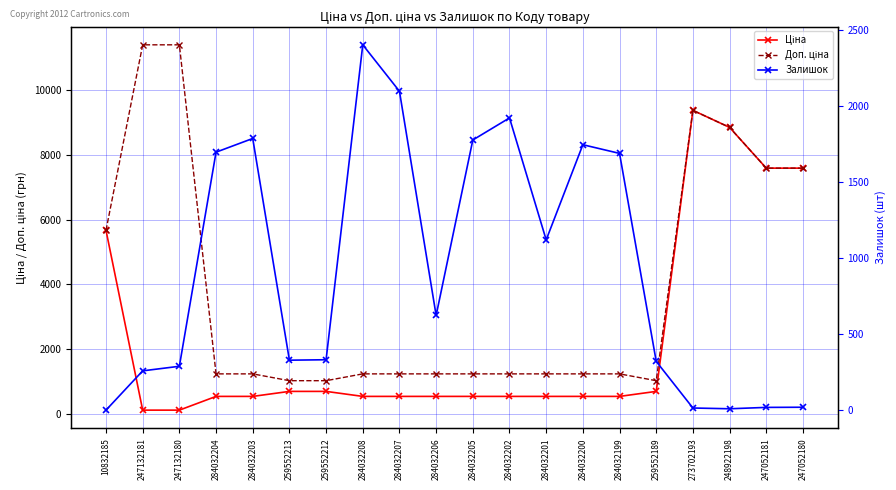

How many times do Залишок and Ціна cross each other?

4